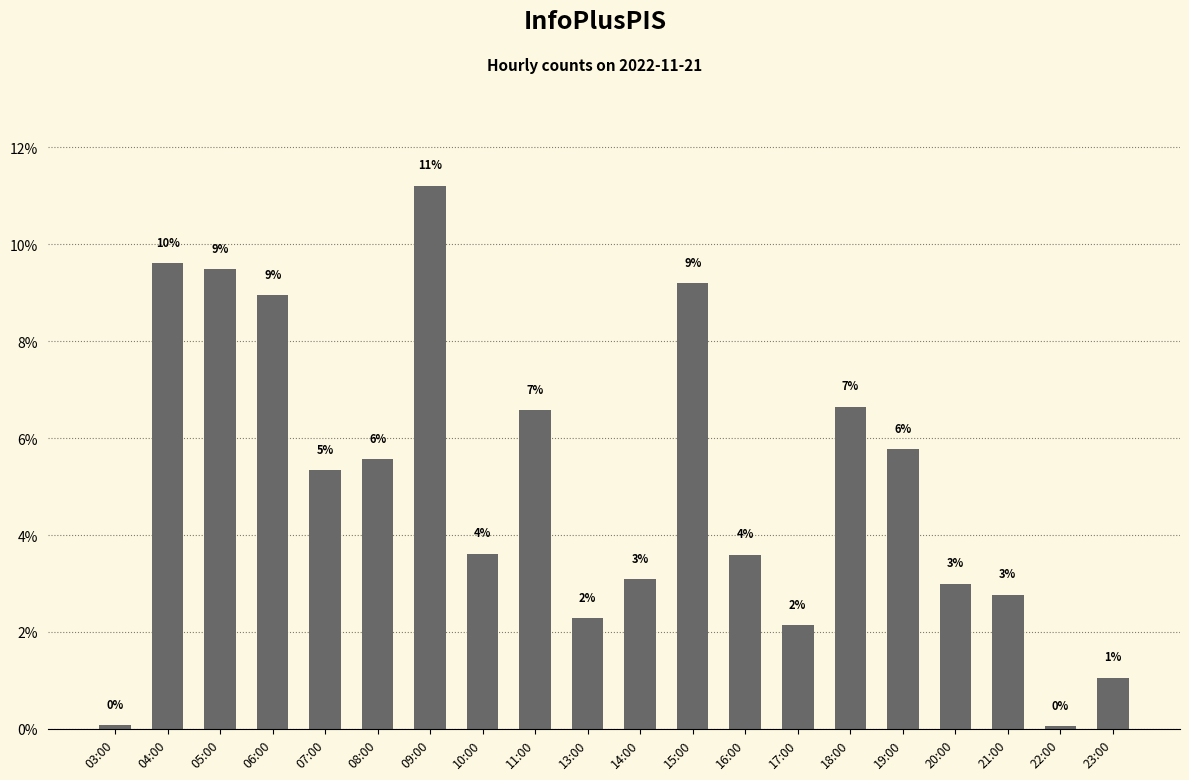

How many bars are there in total?

20